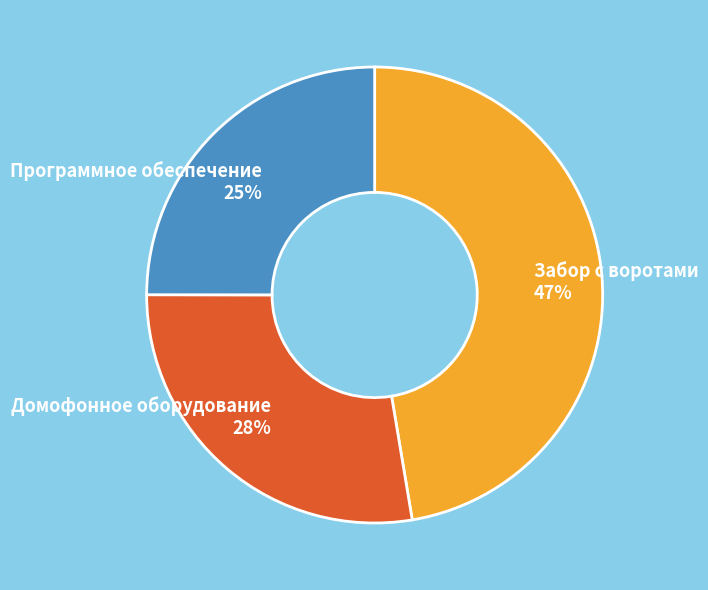

Do Домофонное оборудование and Программное обеспечение together represent more than half of the pie?

Yes